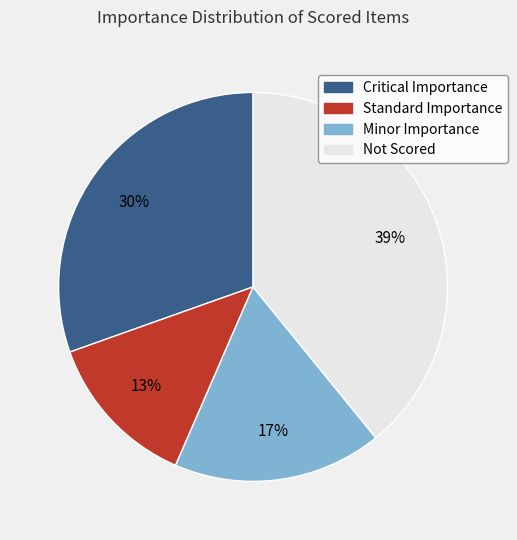

The Standard Importance slice represents 1% of the pie. True or false?

False